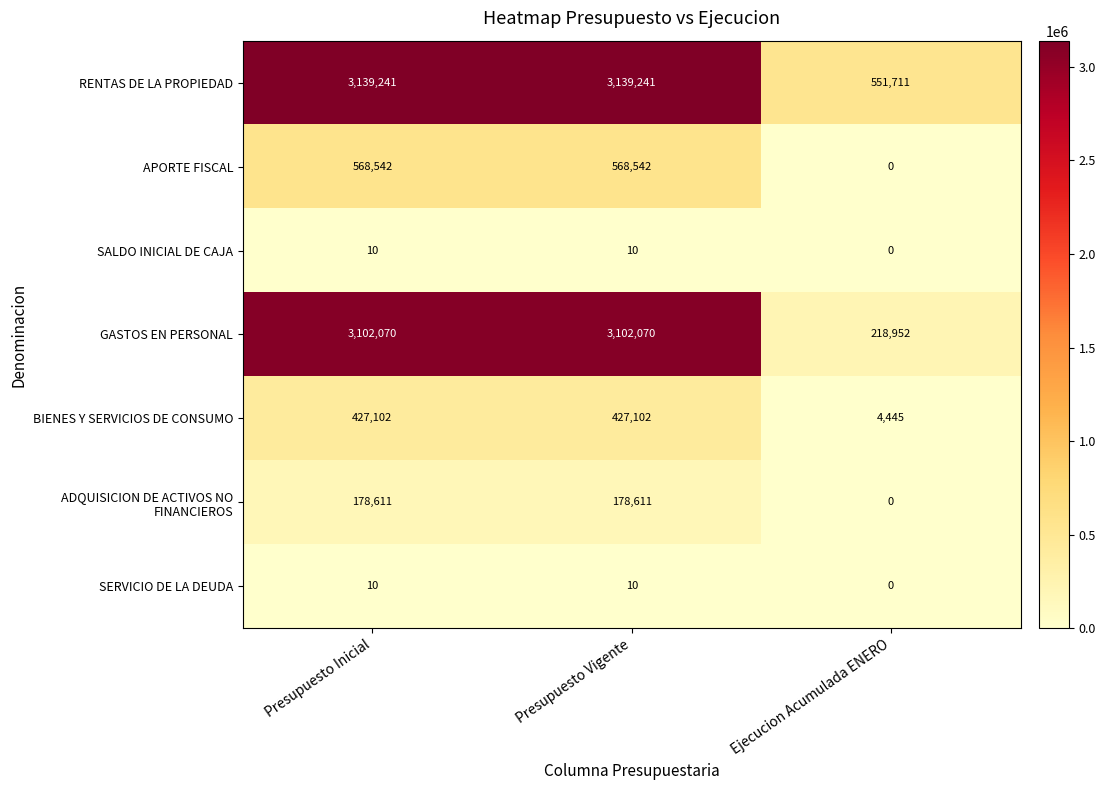

Read the GASTOS EN PERSONAL value at Presupuesto Vigente.

3102070